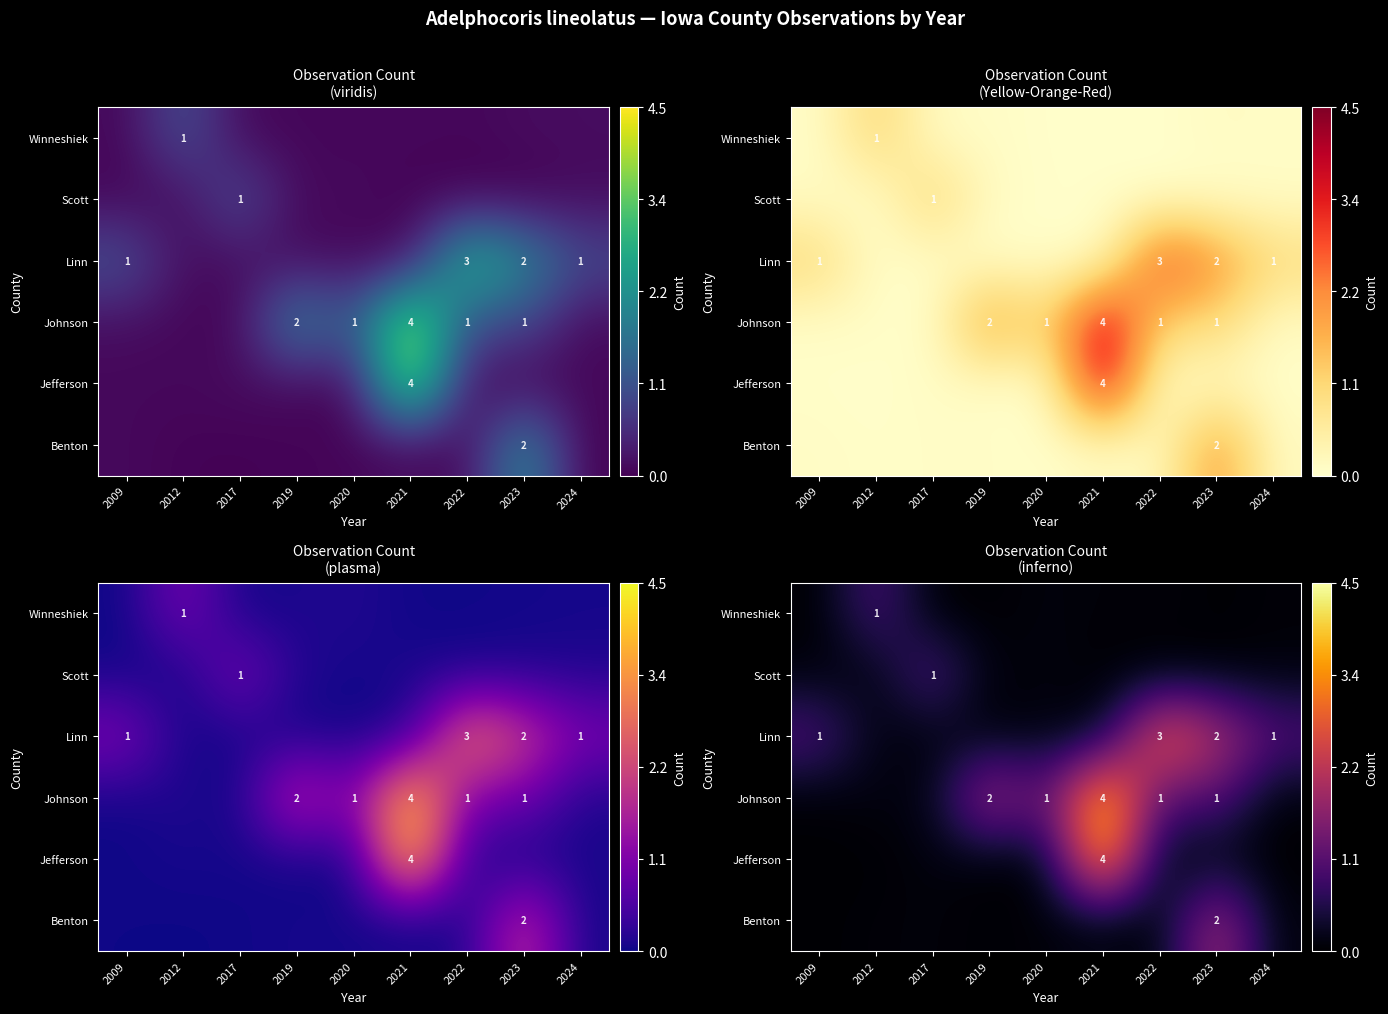

Which category has the lowest value in the row_2 series?

2019